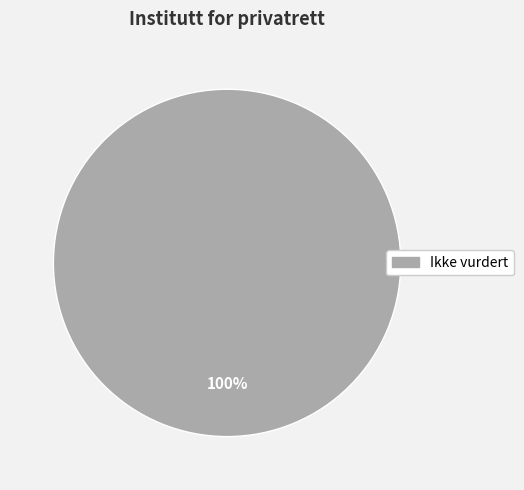

Is there a majority slice in this chart?

Yes